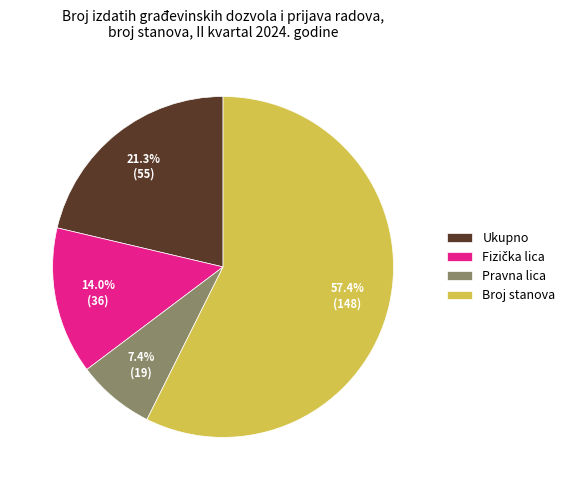

Count the number of slices in the pie.

4